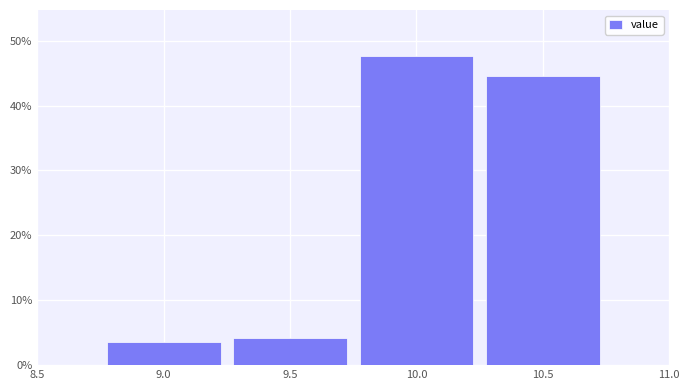

Reading left to right, list every bar in this chart as the range it spans on the x-axis followed by its height. The values are not printed on the chart, so give them approximately, as read against the axis.

8.75 to 9.25: 4
9.25 to 9.75: 4
9.75 to 10.25: 48
10.25 to 10.75: 45